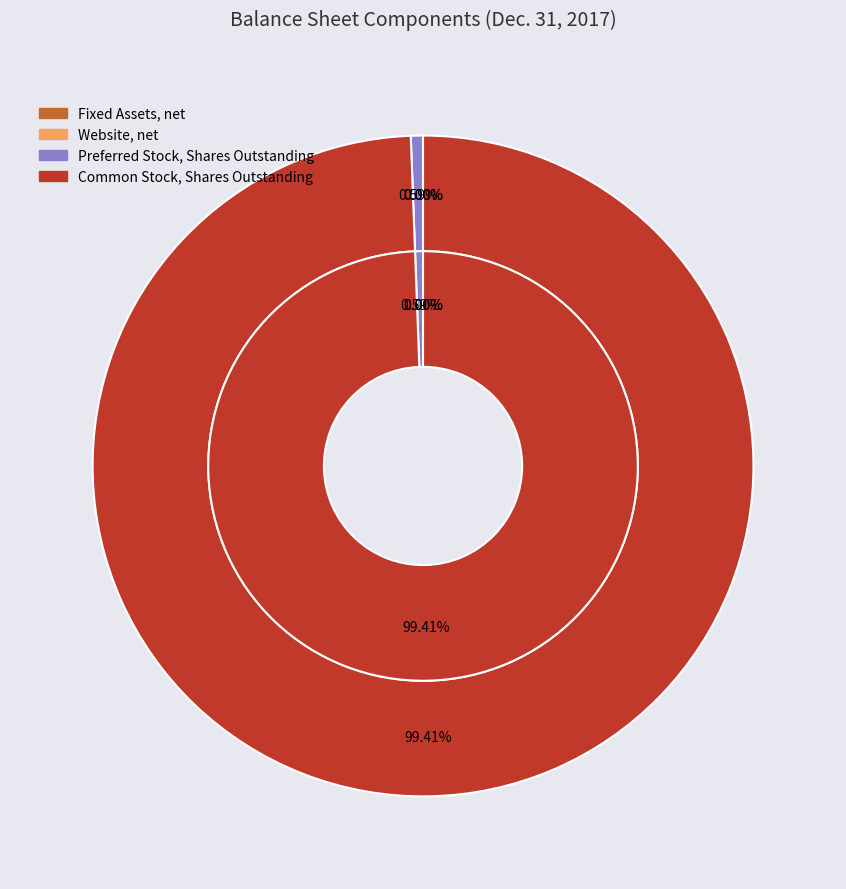

Count the number of slices in the pie.

4